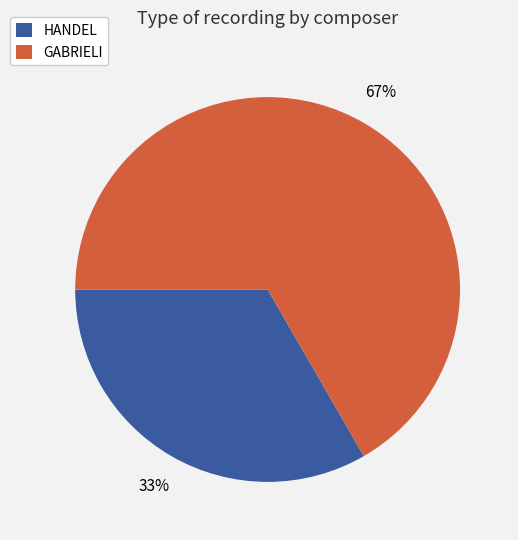

Which category accounts for the majority?

GABRIELI